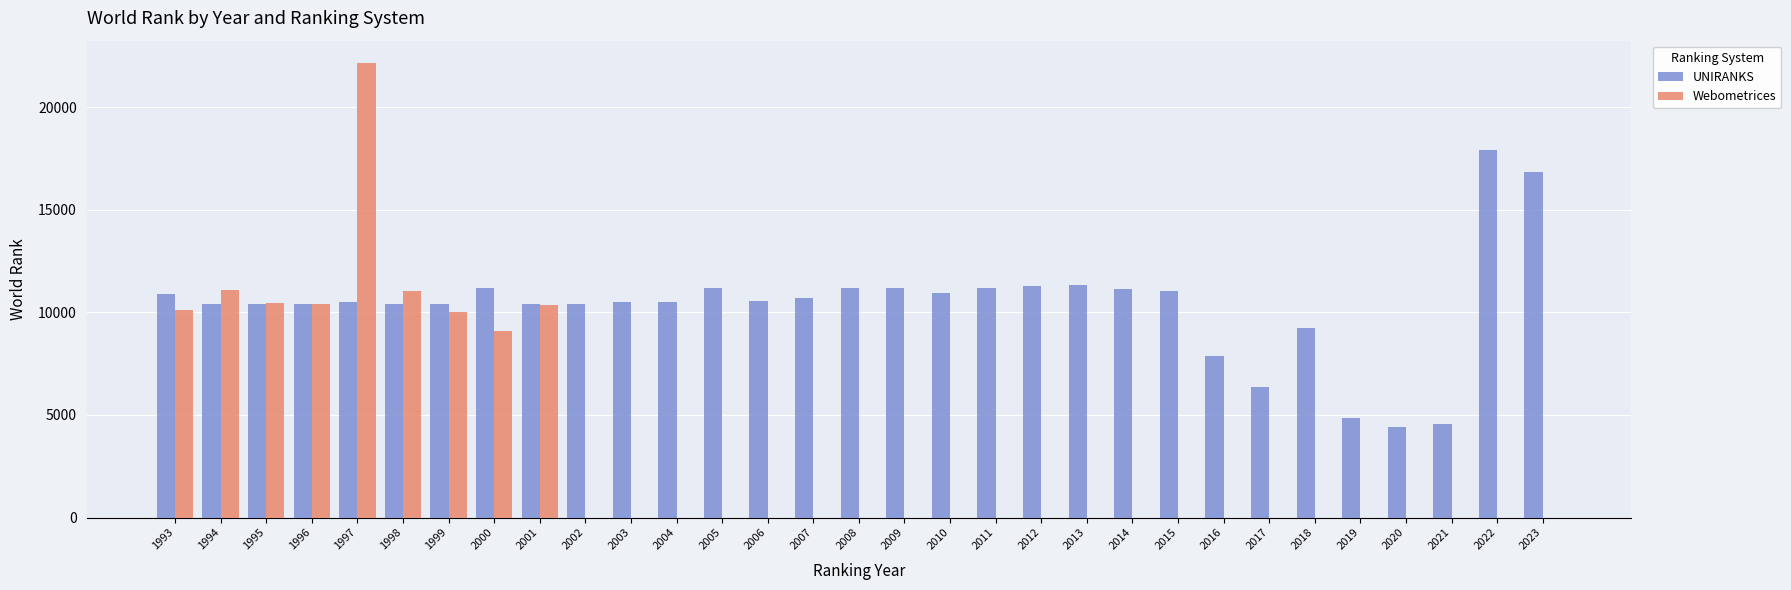

Is it true that UNIRANKS equals 11129 at 2014?

True